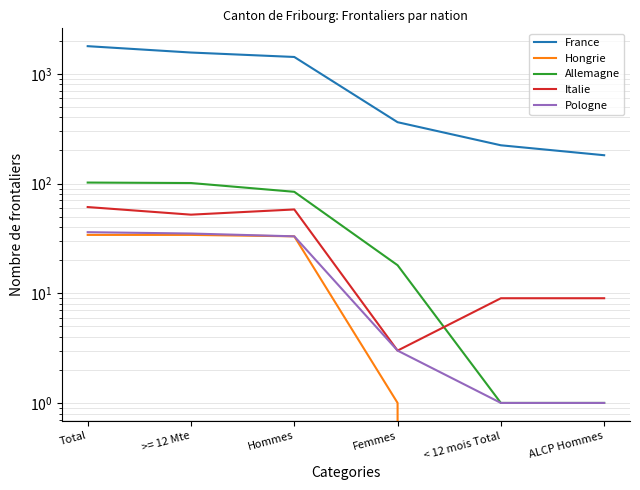

What is the spread (max minus min) of values at Femmes?

361